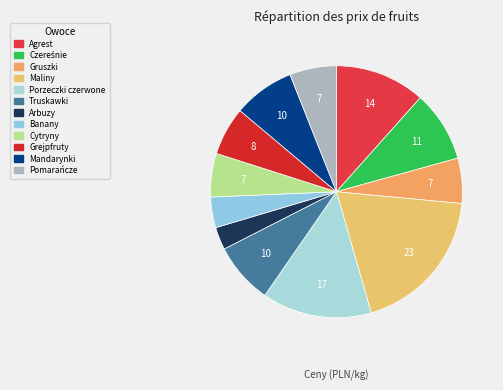

How many segments does this pie chart have?

12